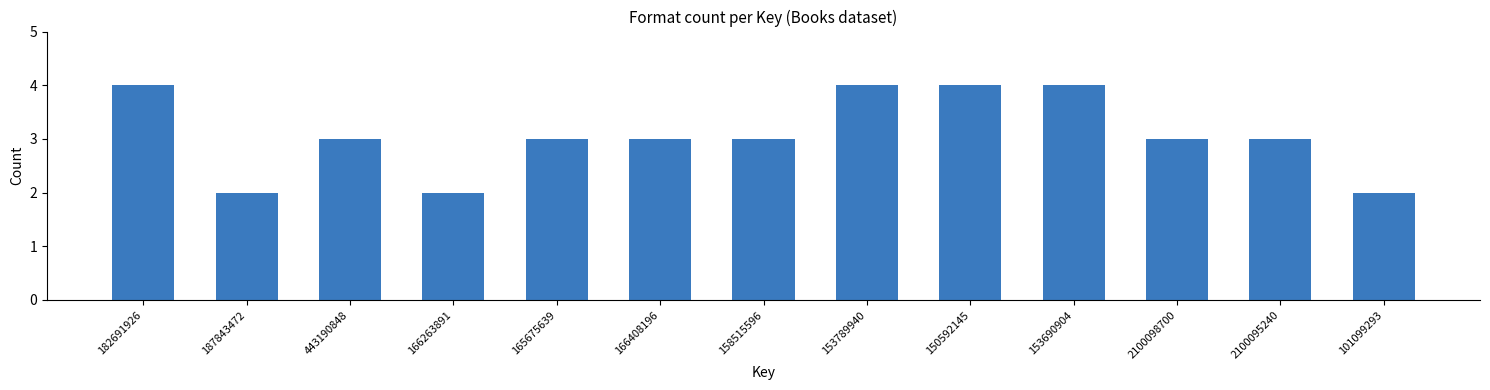

Reading right to left, transcribe all the data shown in this chart.

101099293=2	2100095240=3	2100098700=3	153690904=4	150592145=4	153789940=4	158515596=3	166408196=3	165675639=3	166263891=2	443190848=3	187843472=2	182691926=4